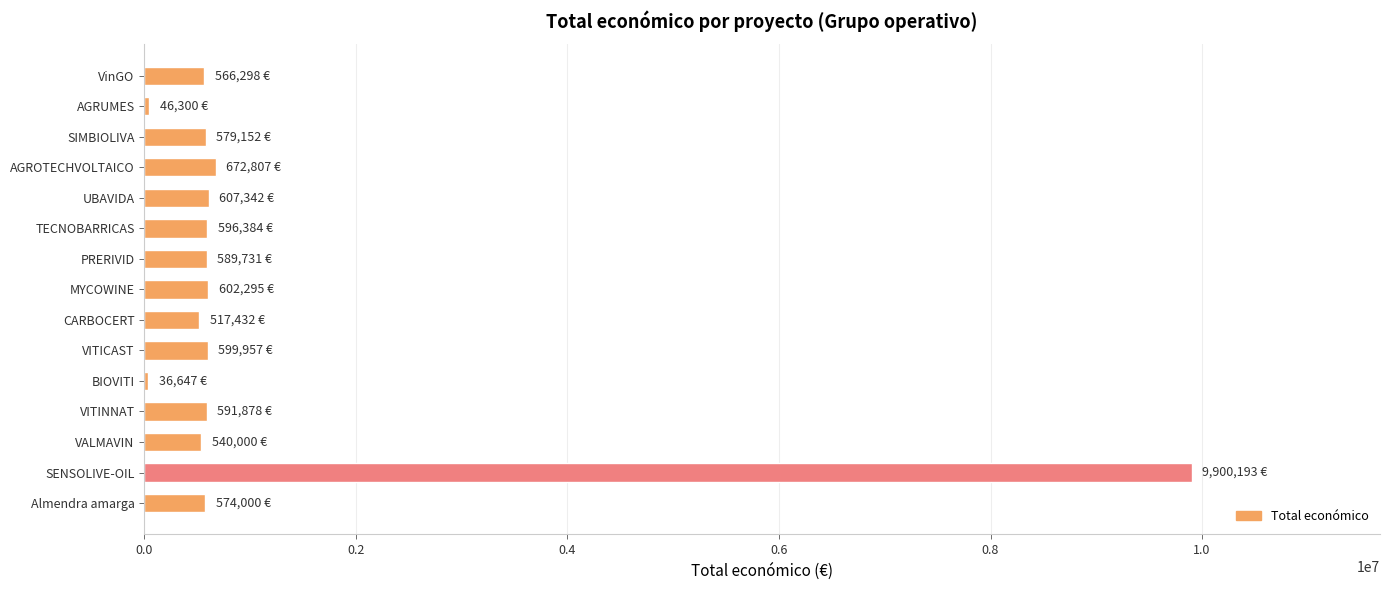

What is the greatest value displayed?

9900193.0